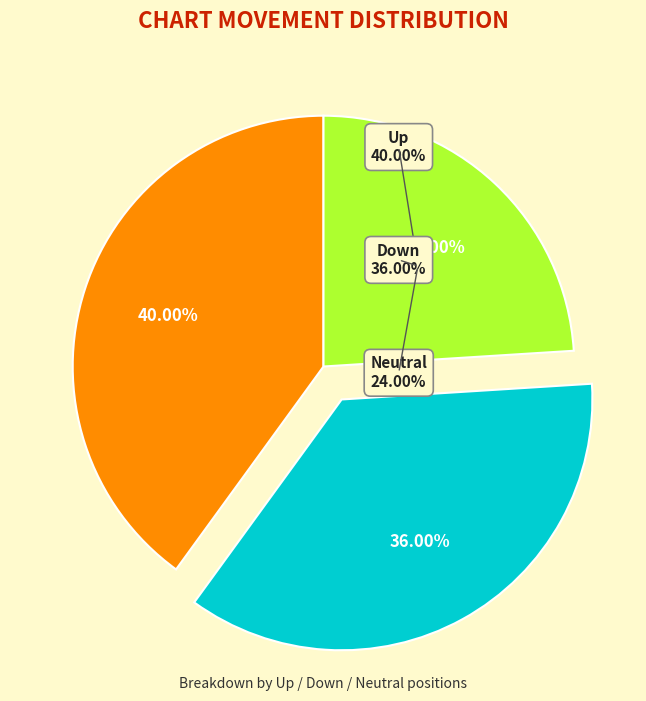

What is the largest slice in the pie chart?

up